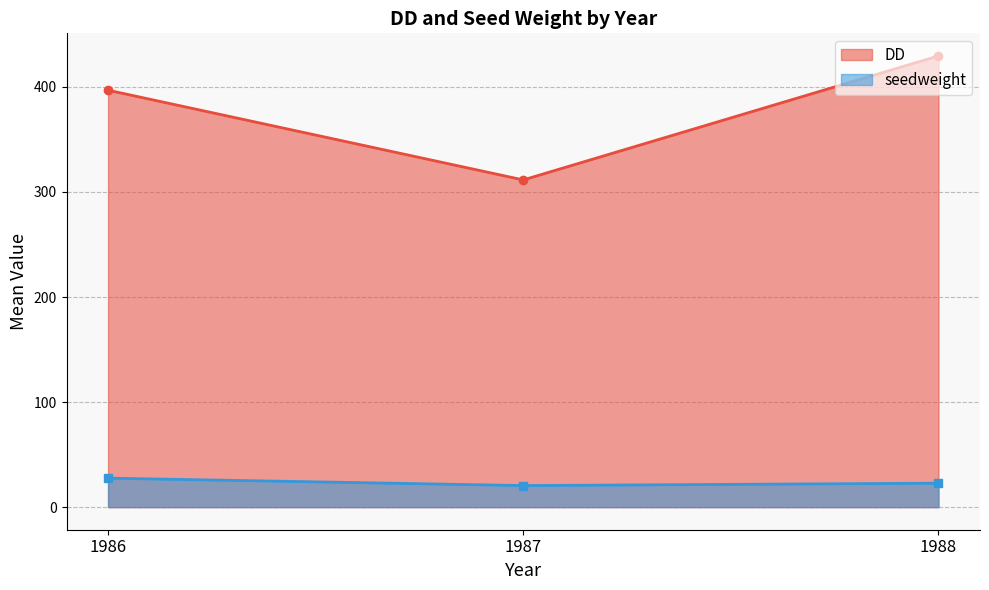

True or false: seedweight and DD cross at least once.

False